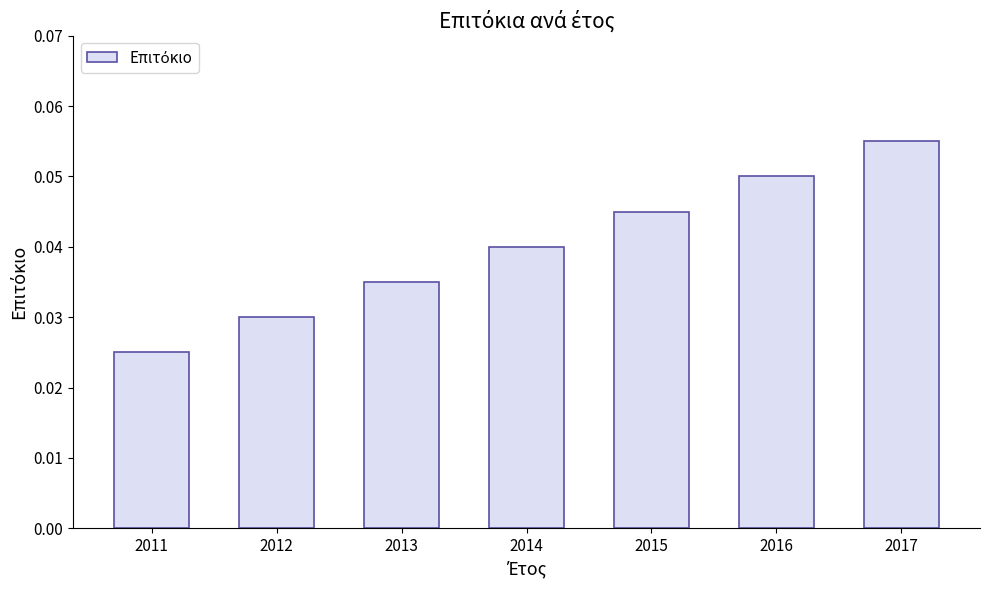

The value at 2014 is 0.1. True or false?

False